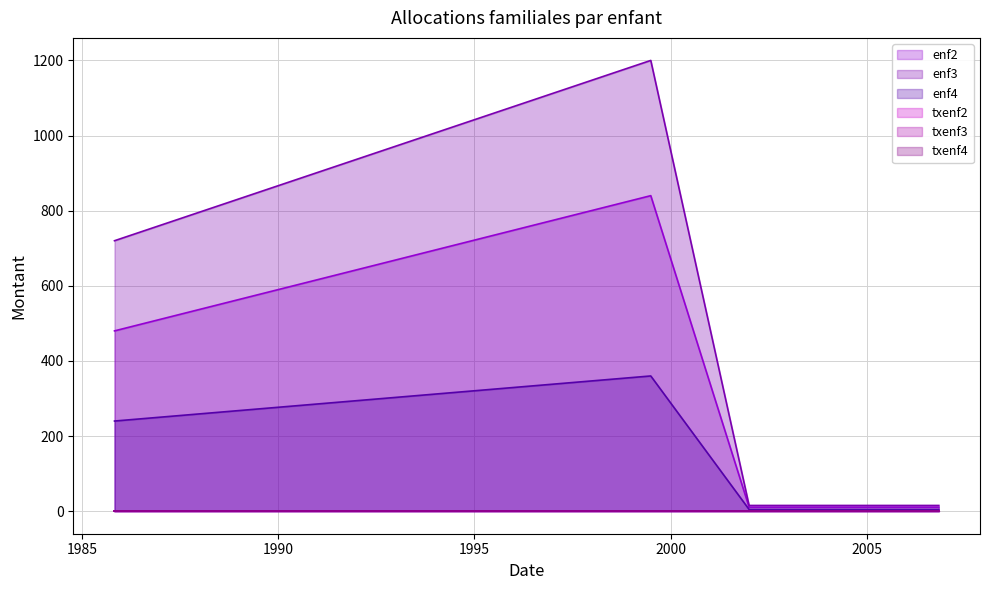

Which series has the largest total across all categories?

enf3